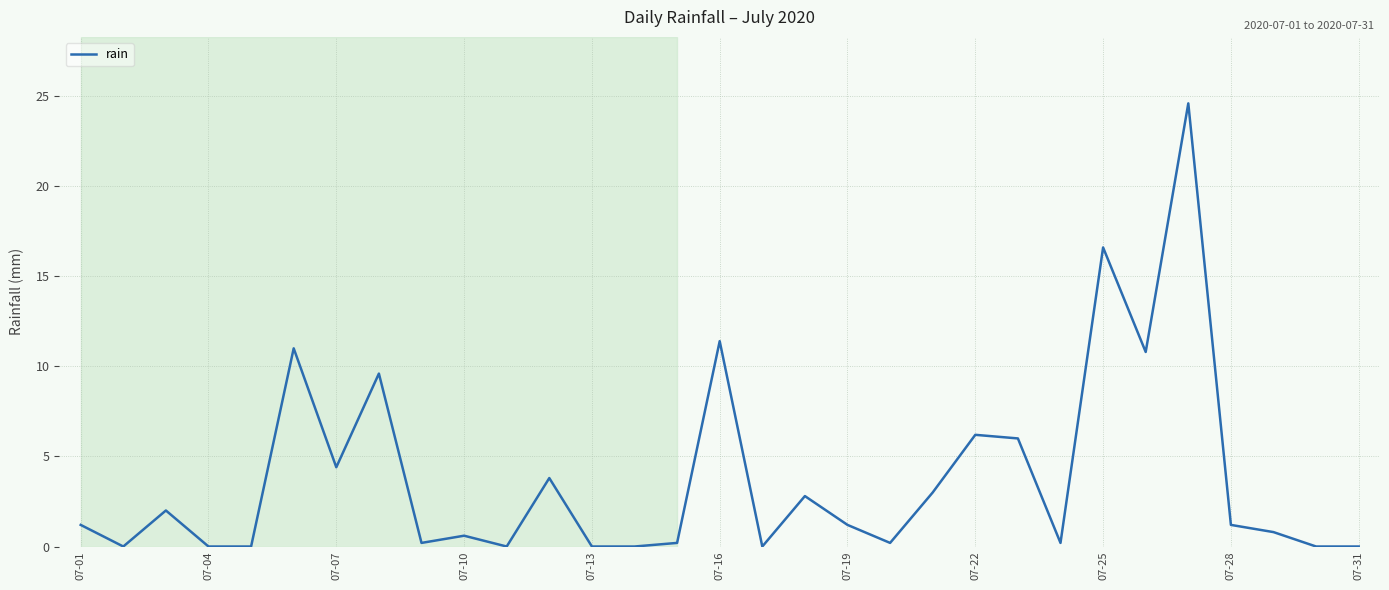

Does the chart have visible grid lines?

Yes